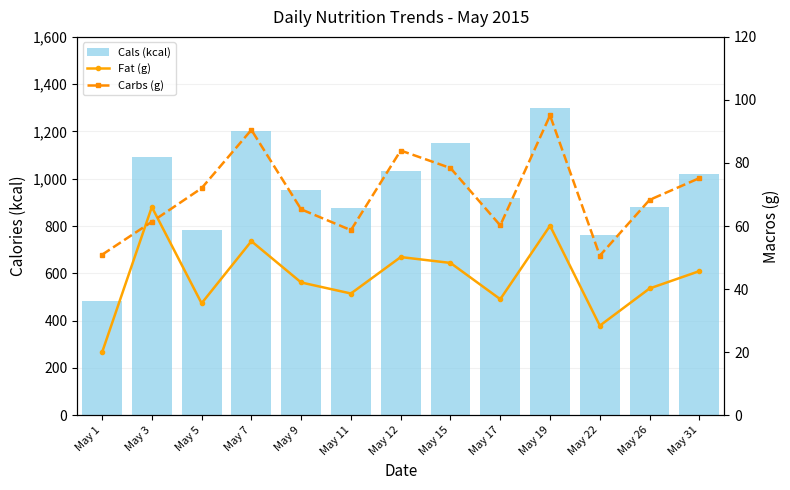

What is the difference between the second highest and minimum values in the Cals (kcal) series?

718.0